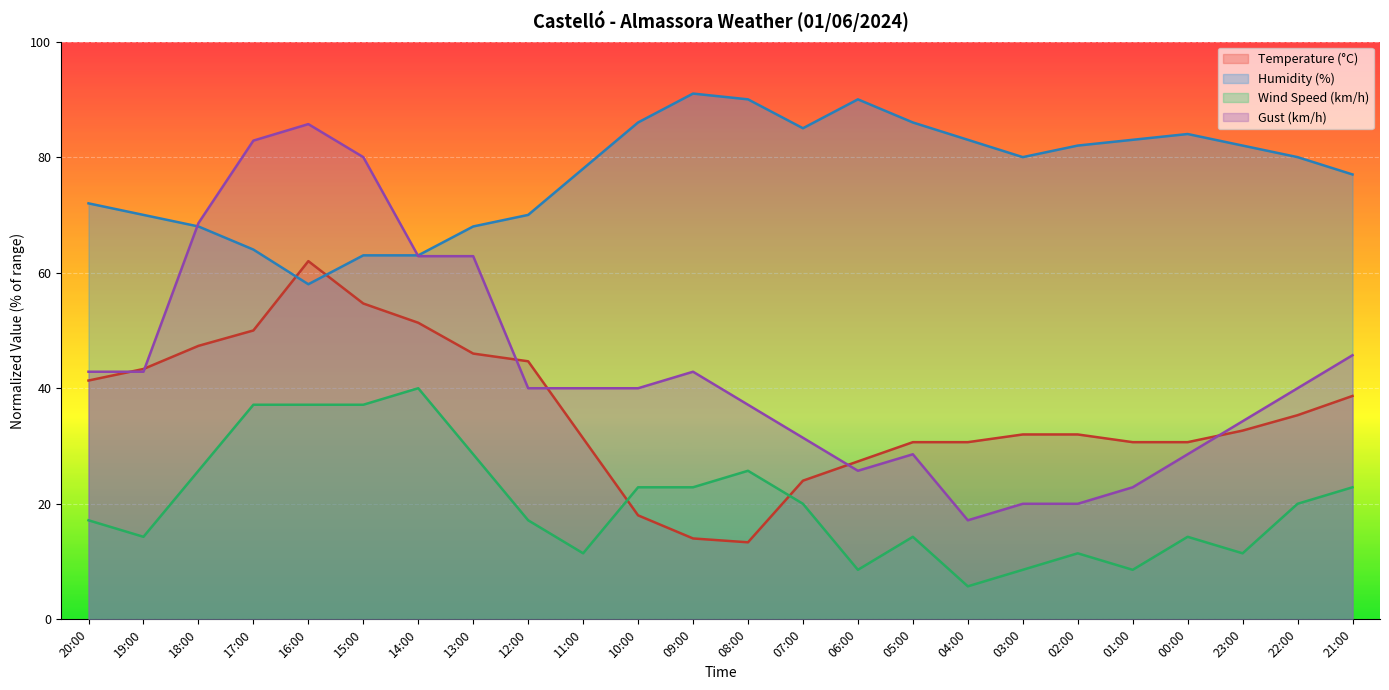

Reading right to left, list all the values displayed in this chart.

Temperature (°C): 38.7	35.3	32.7	30.7	30.7	32.0	32.0	30.7	30.7	27.3	24.0	13.3	14.0	18.0	31.3	44.7	46.0	51.3	54.7	62.0	50.0	47.3	43.3	41.3
Humidity (%): 77.0	80.0	82.0	84.0	83.0	82.0	80.0	83.0	86.0	90.0	85.0	90.0	91.0	86.0	78.0	70.0	68.0	63.0	63.0	58.0	64.0	68.0	70.0	72.0
Wind Speed (km/h): 22.9	20.0	11.4	14.3	8.6	11.4	8.6	5.7	14.3	8.6	20.0	25.7	22.9	22.9	11.4	17.1	28.6	40.0	37.1	37.1	37.1	25.7	14.3	17.1
Gust (km/h): 45.7	40.0	34.3	28.6	22.9	20.0	20.0	17.1	28.6	25.7	31.4	37.1	42.9	40.0	40.0	40.0	62.9	62.9	80.0	85.7	82.9	68.6	42.9	42.9